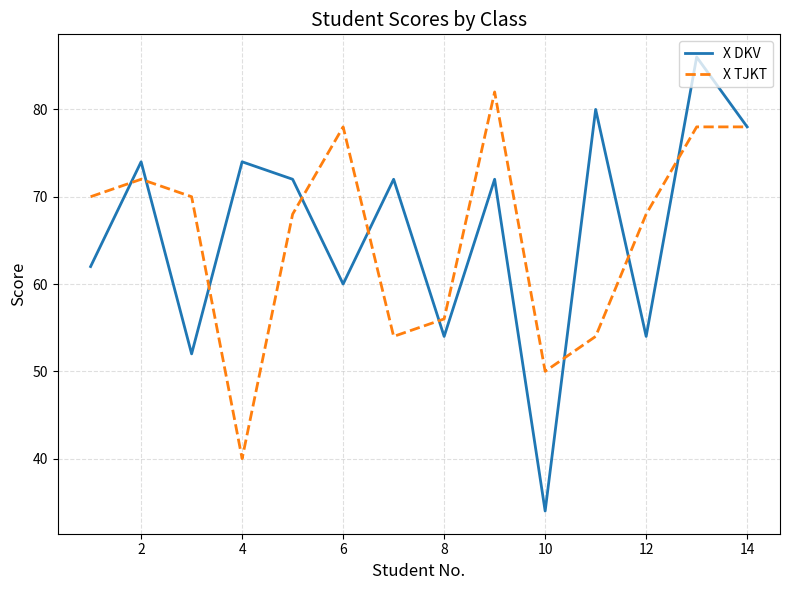

What is the minimum value shown in the chart?

34